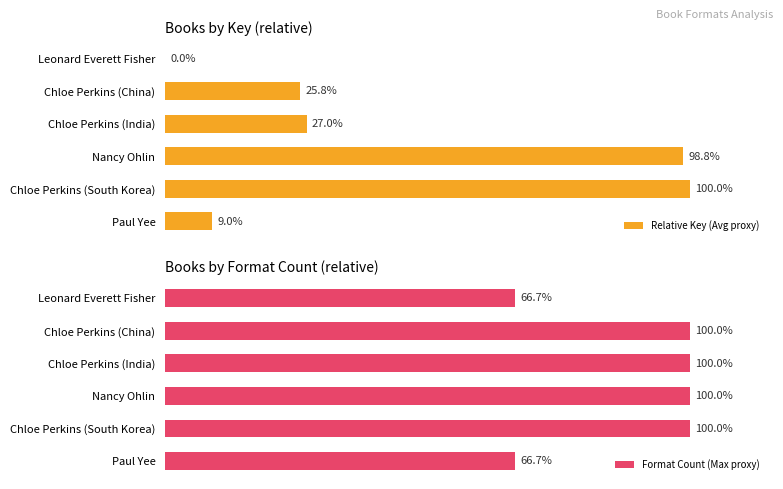

Is it true that Relative Key (Avg proxy) equals 9.0 at Paul Yee?

True